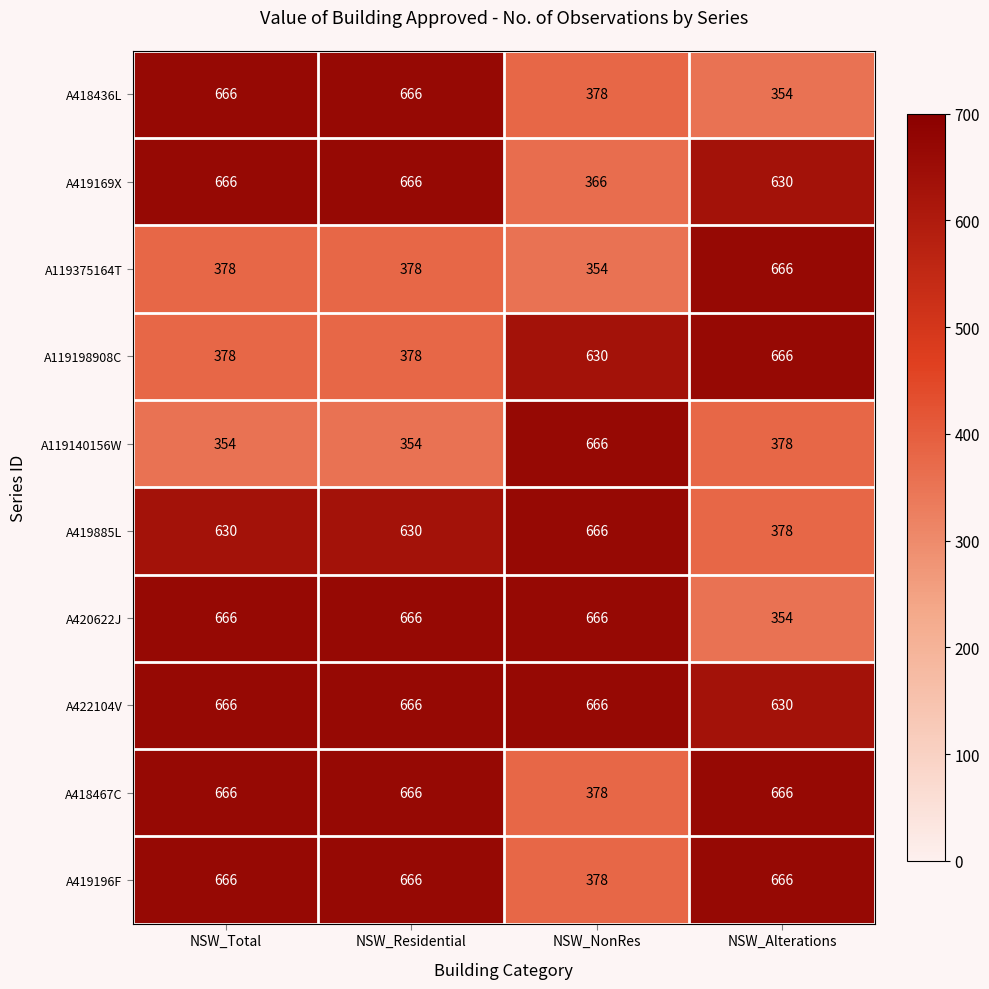

What is the highest value of the A119140156W series?

666